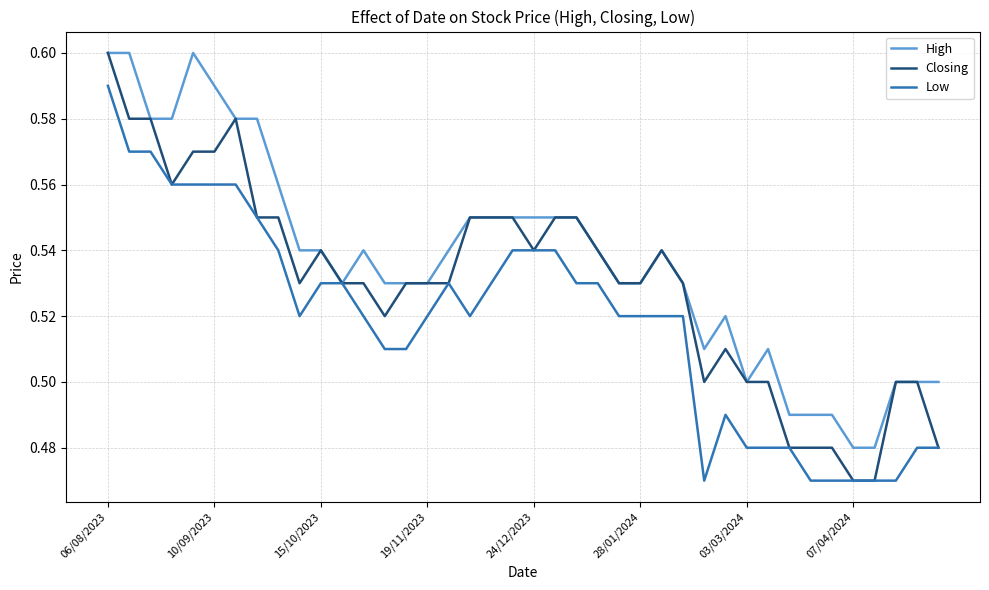

Which series has the largest total across all categories?

High